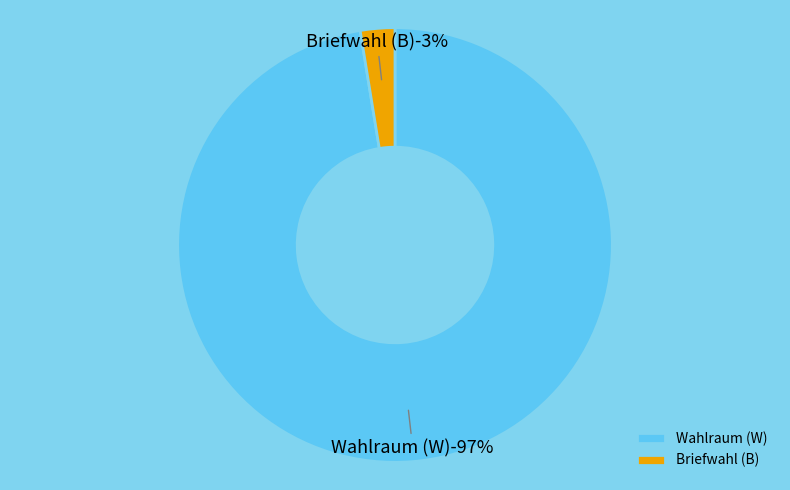

What is the smallest slice in the pie chart?

Briefwahl (B)